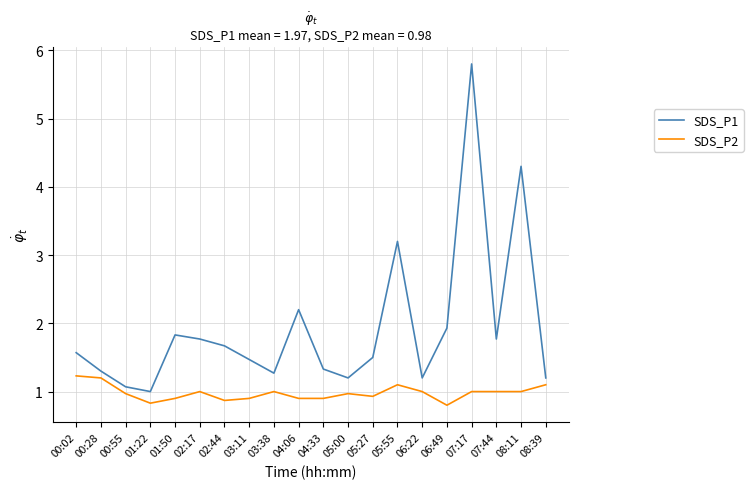

What position from the left is 02:17?

6